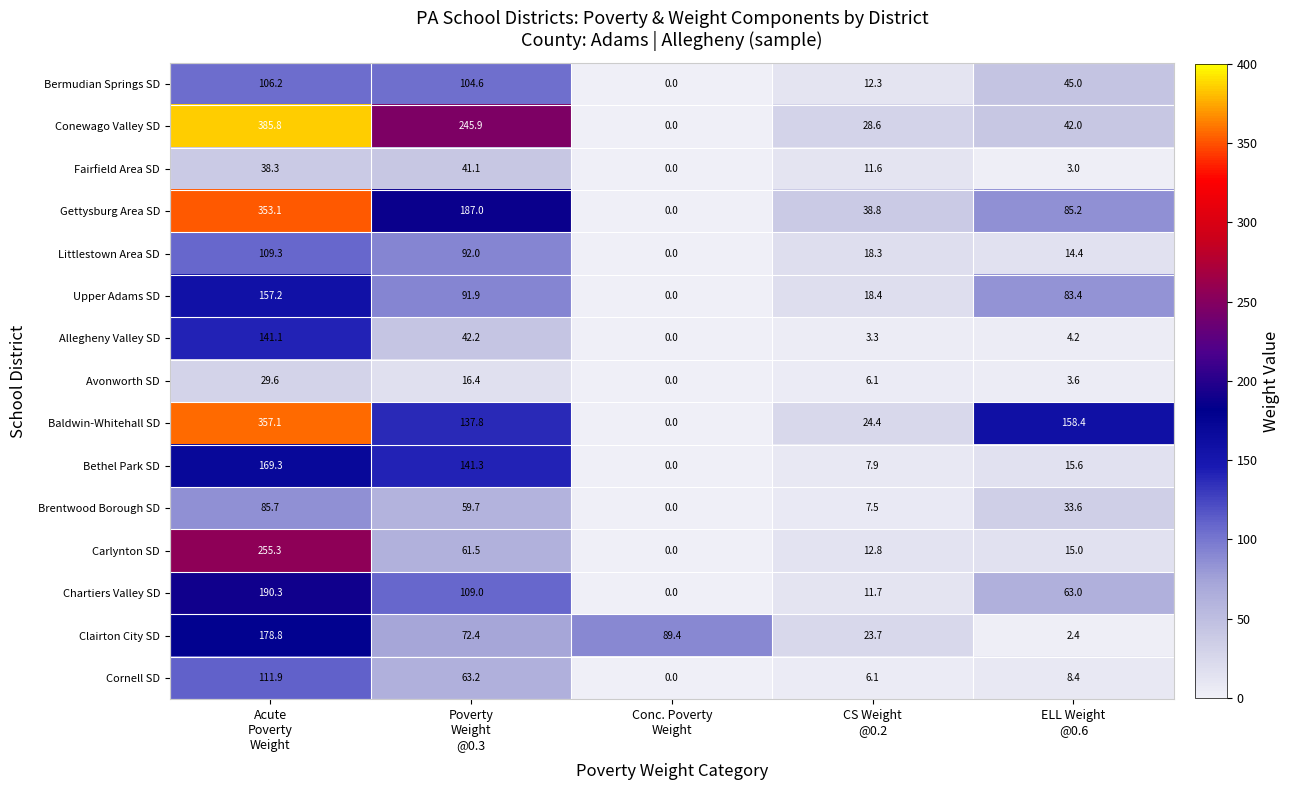

How many distinct data groups are displayed?

15